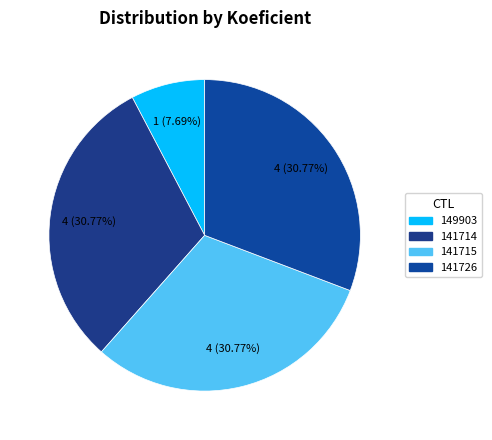

To the nearest percent, what is the difference between the 141715 and 149903 slice percentages?

23%